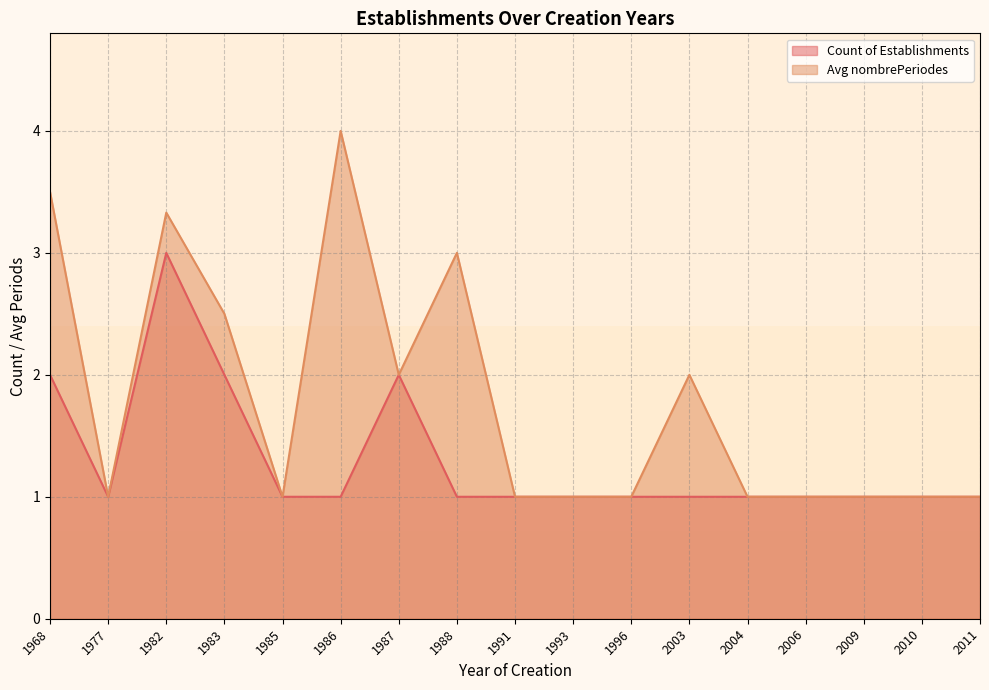

Which category has the highest value across all series?

1986